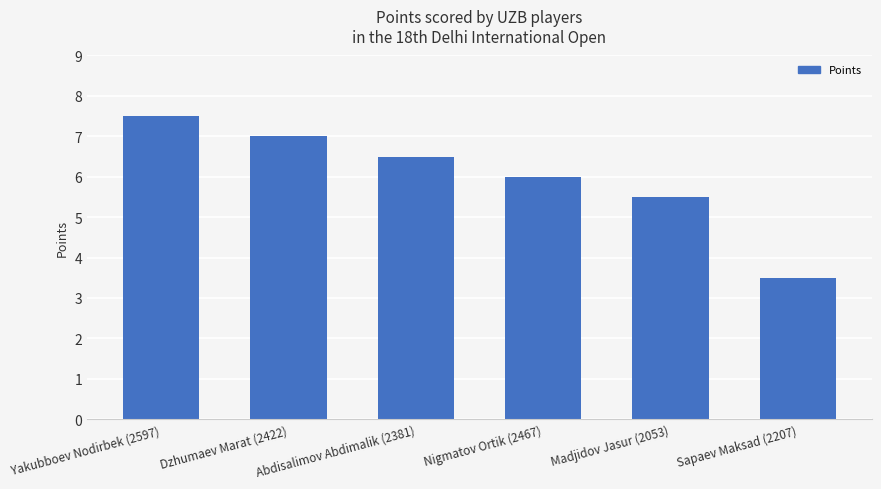

Read the value at Dzhumaev Marat (2422).

7.0